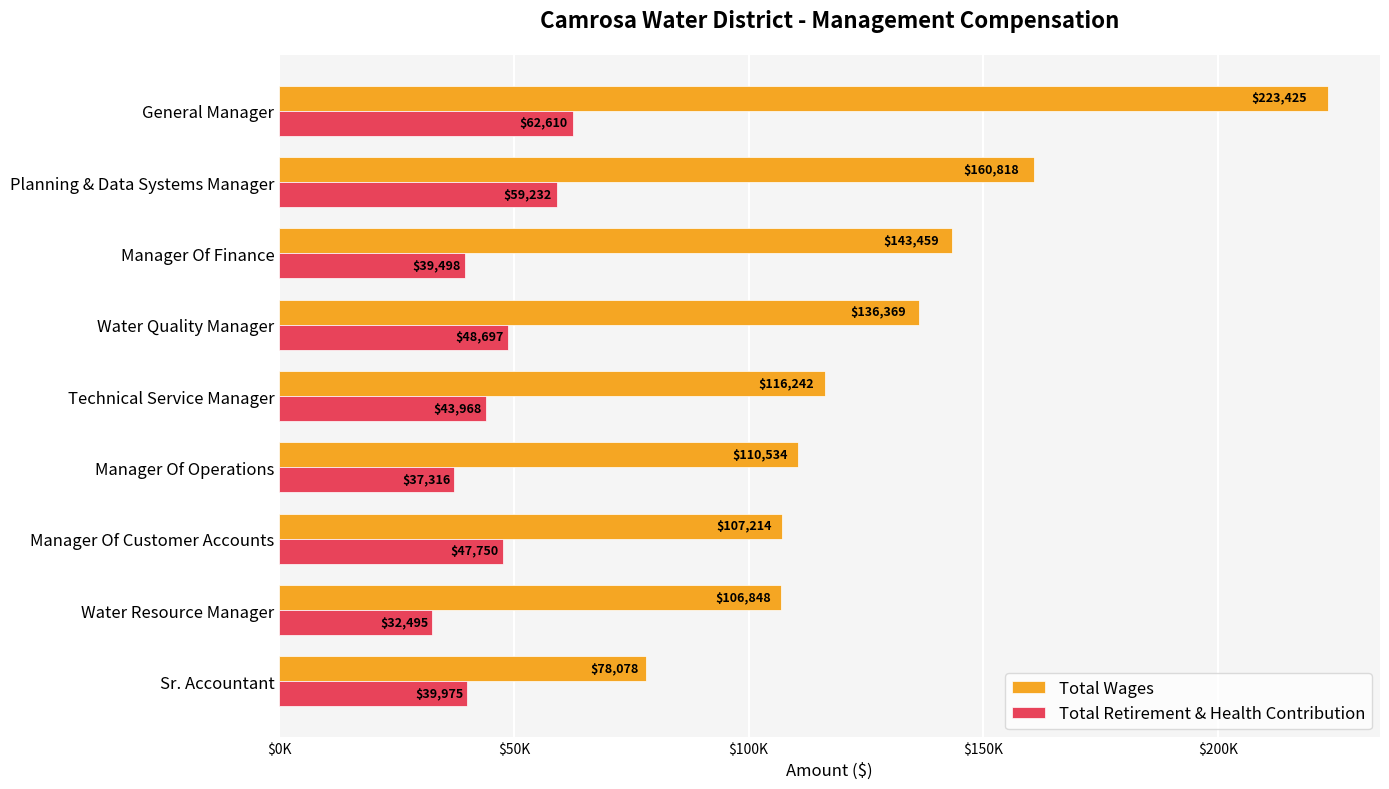

Count the number of data series in this chart.

2